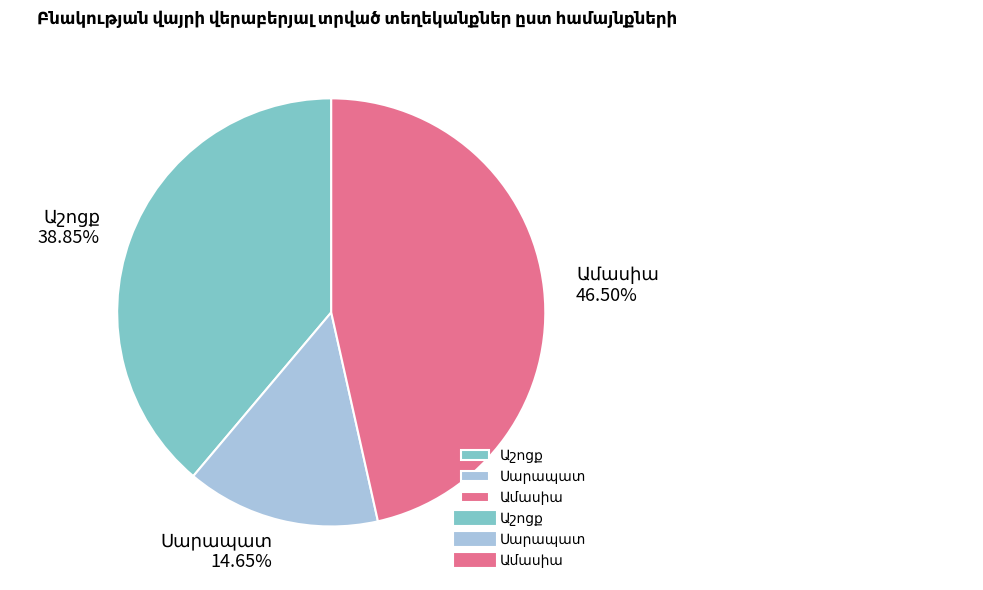

Is there a majority slice in this chart?

No